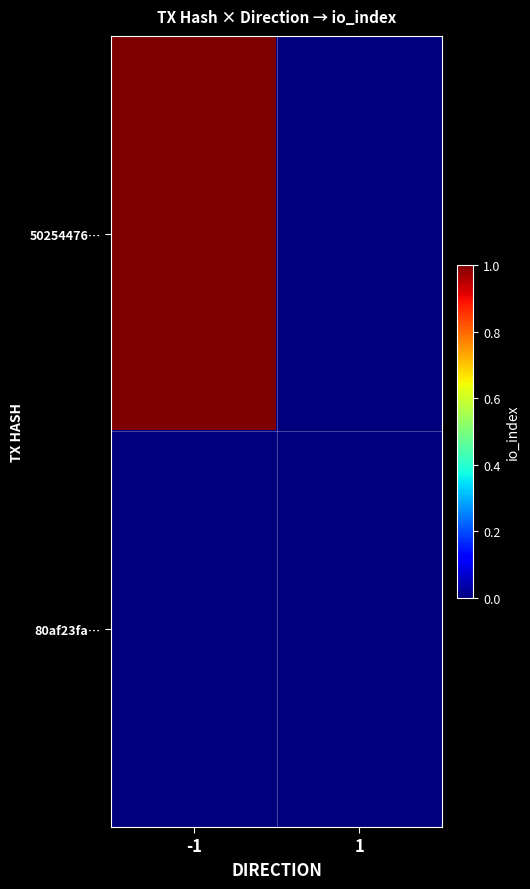

What is the total value across all series at -1?

1